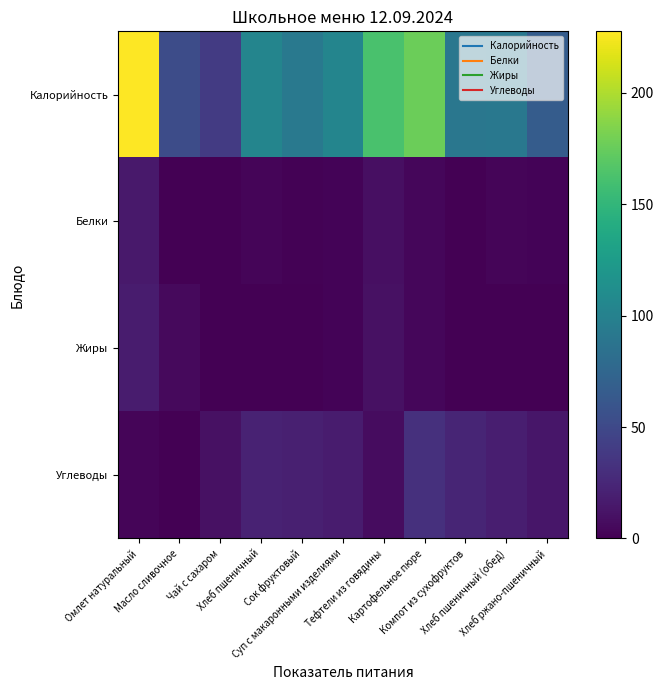

What is the spread (max minus min) of values at Хлеб пшеничный (обед)?

90.7